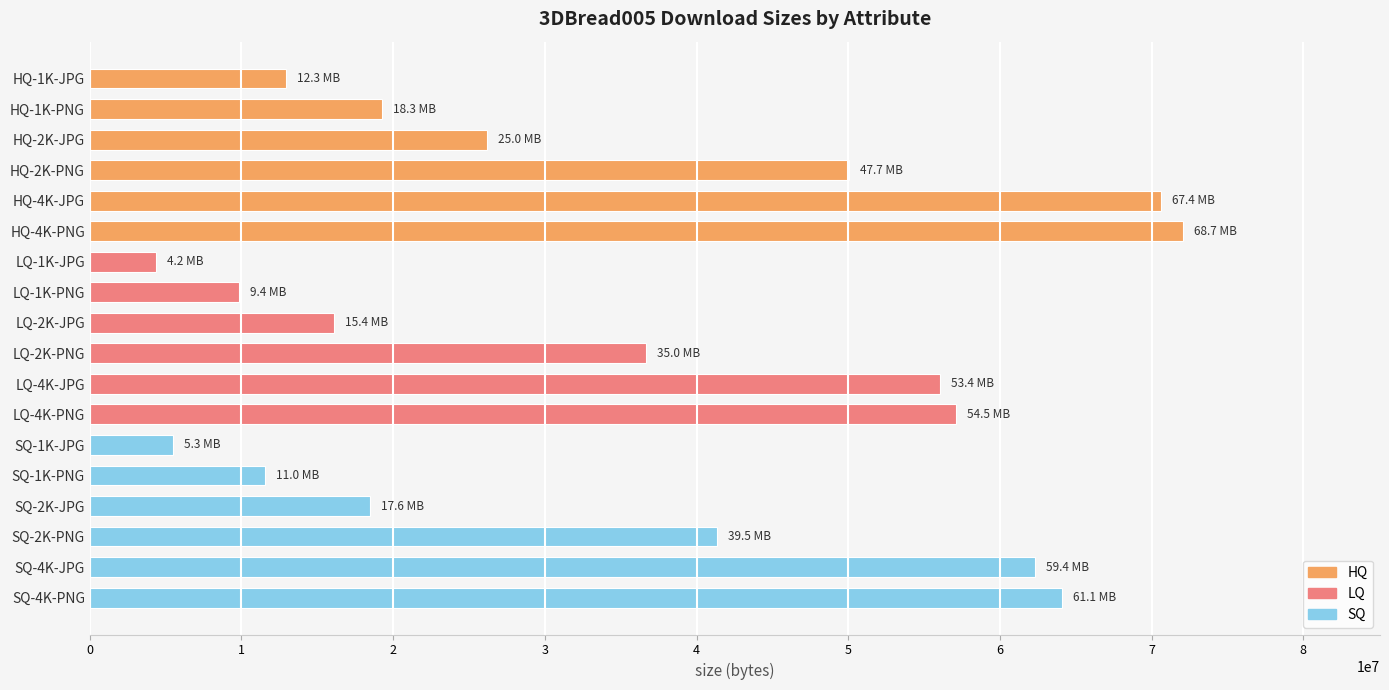

Are the bars horizontal?

Yes